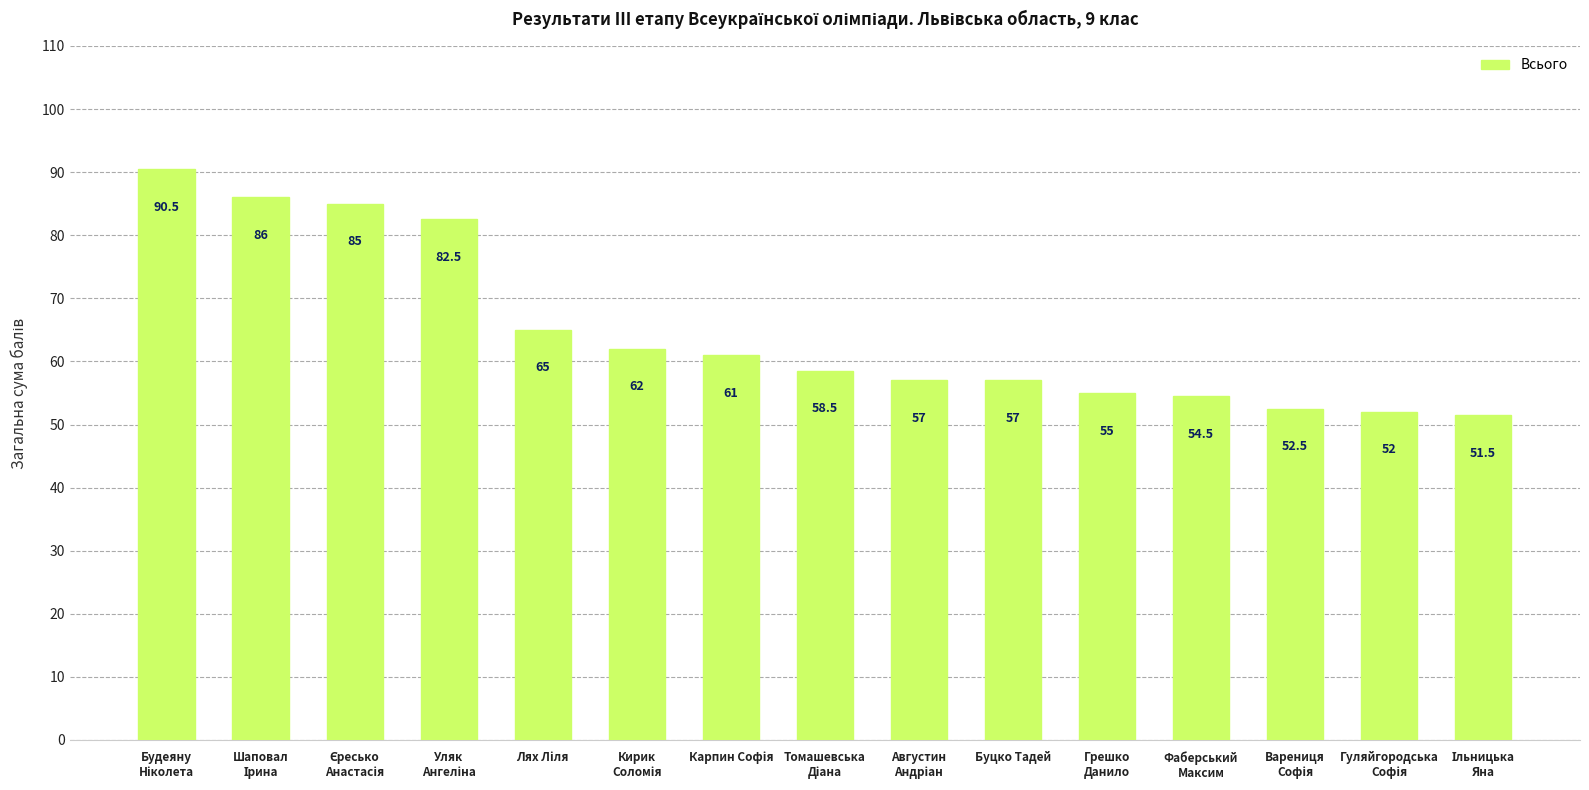

What is the difference between the second highest and second lowest values?

34.0